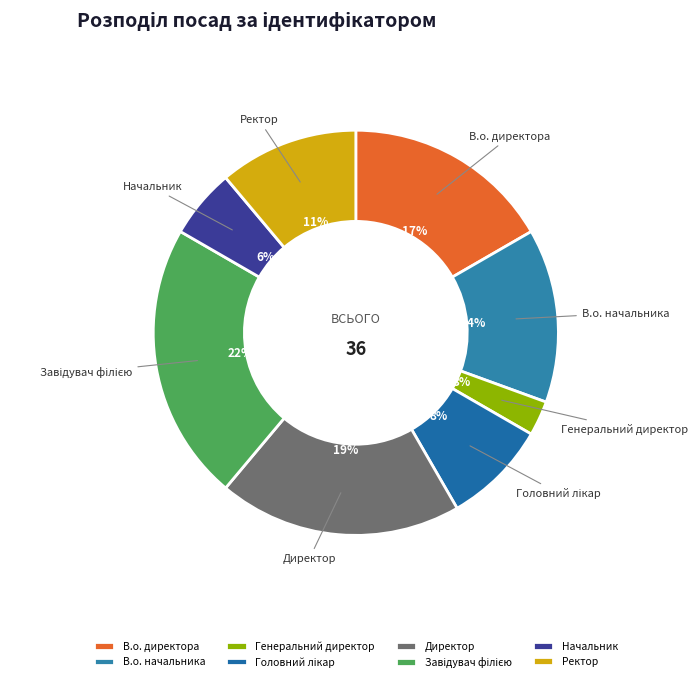

Which has a higher value, Начальник or Директор?

Директор